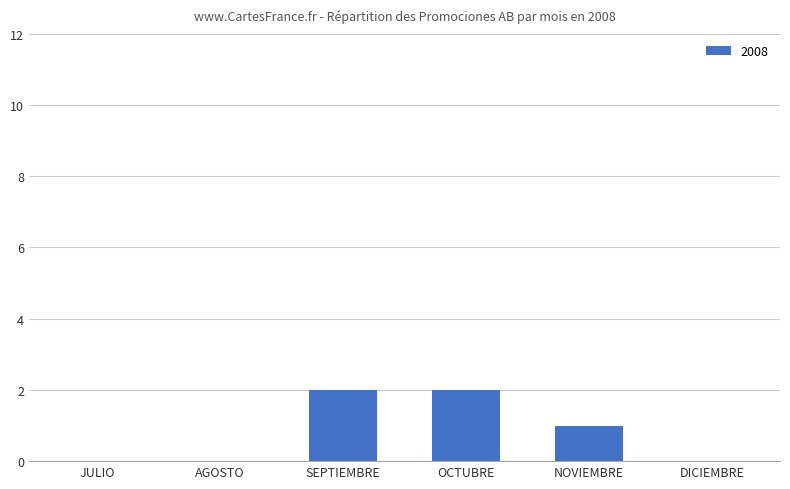

Is it true that the value at SEPTIEMBRE is 1?

False